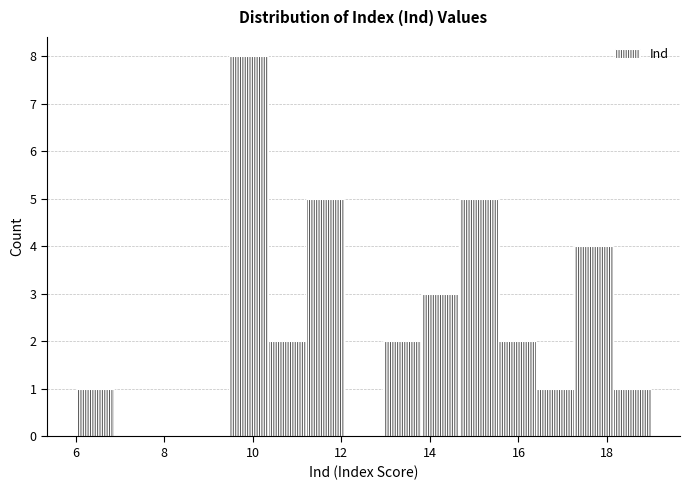

Reading left to right, transcribe this chart: for each bar, give the range it covers on the x-axis and its height. Neither the bar edges nor the heights are printed on the chart, so give them approximately, as read against the axes.

6.0 to 6.8: 1
6.8 to 7.8: 0
7.8 to 8.6: 0
8.6 to 9.4: 0
9.4 to 10.4: 8
10.4 to 11.2: 2
11.2 to 12.0: 5
12.0 to 13.0: 0
13.0 to 13.8: 2
13.8 to 14.6: 3
14.6 to 15.6: 5
15.6 to 16.4: 2
16.4 to 17.2: 1
17.2 to 18.2: 4
18.2 to 19.0: 1